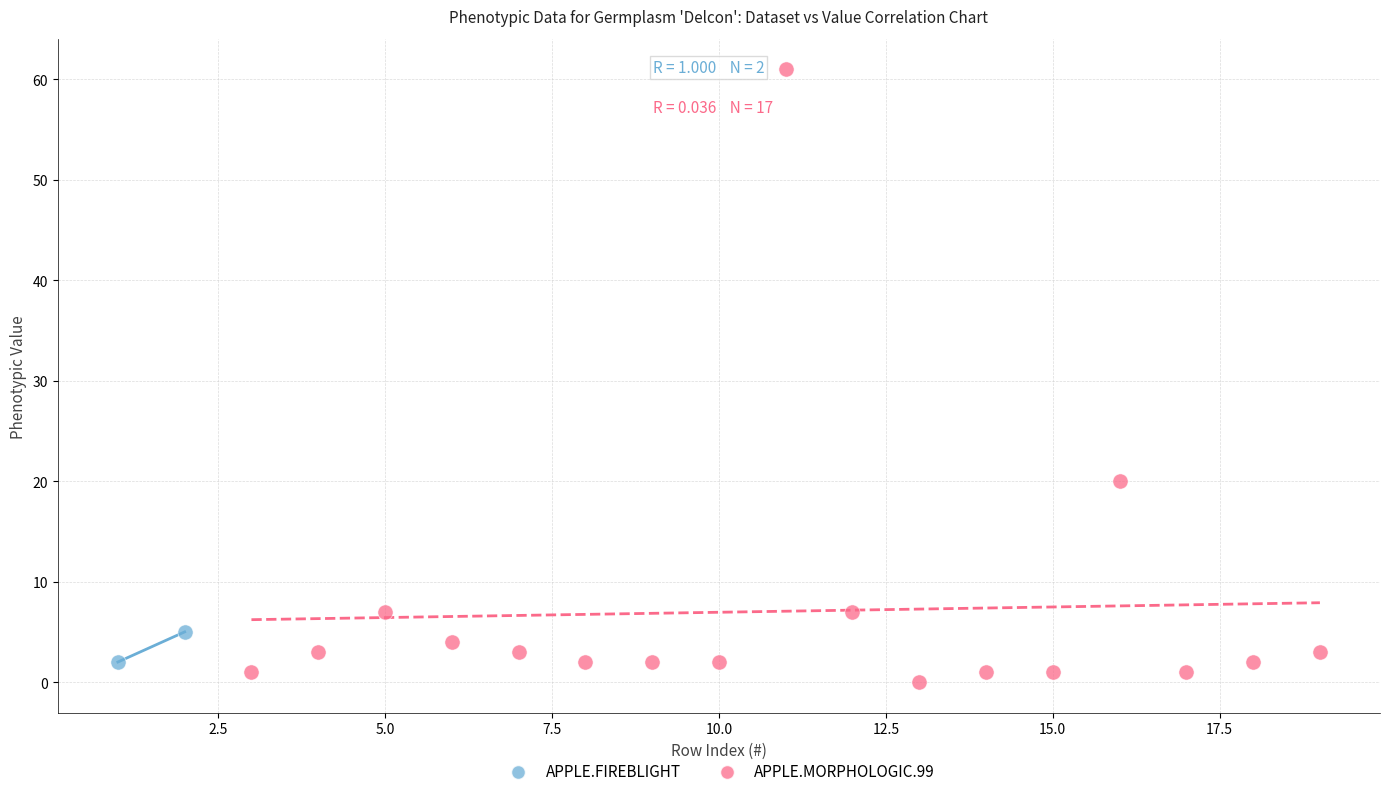

What are all the series names shown in the legend?

APPLE.FIREBLIGHT, APPLE.MORPHOLOGIC.99